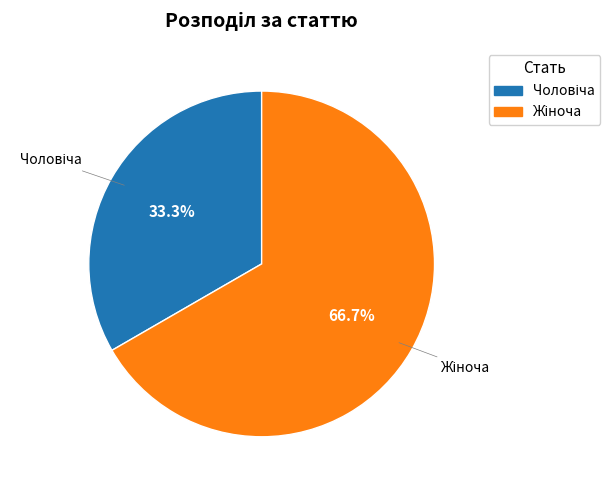

Is there a majority slice in this chart?

Yes